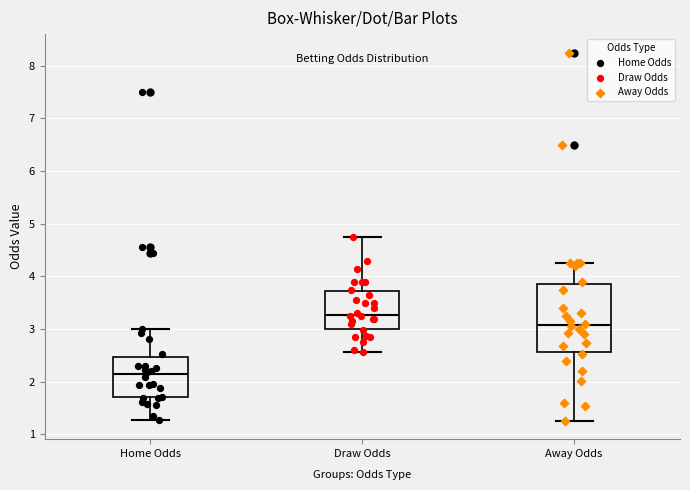

Where does the upper whisker of the box for Away Odds end on the y-axis? The values are not printed on the chart, so give them approximately, as read against the axis.

4.3